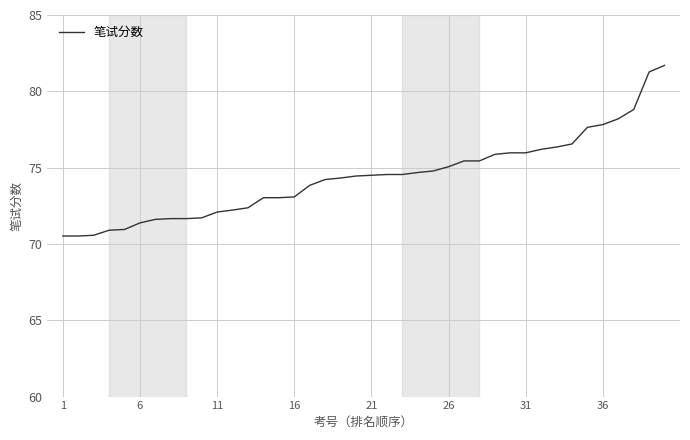

What is the smallest value displayed?

70.5